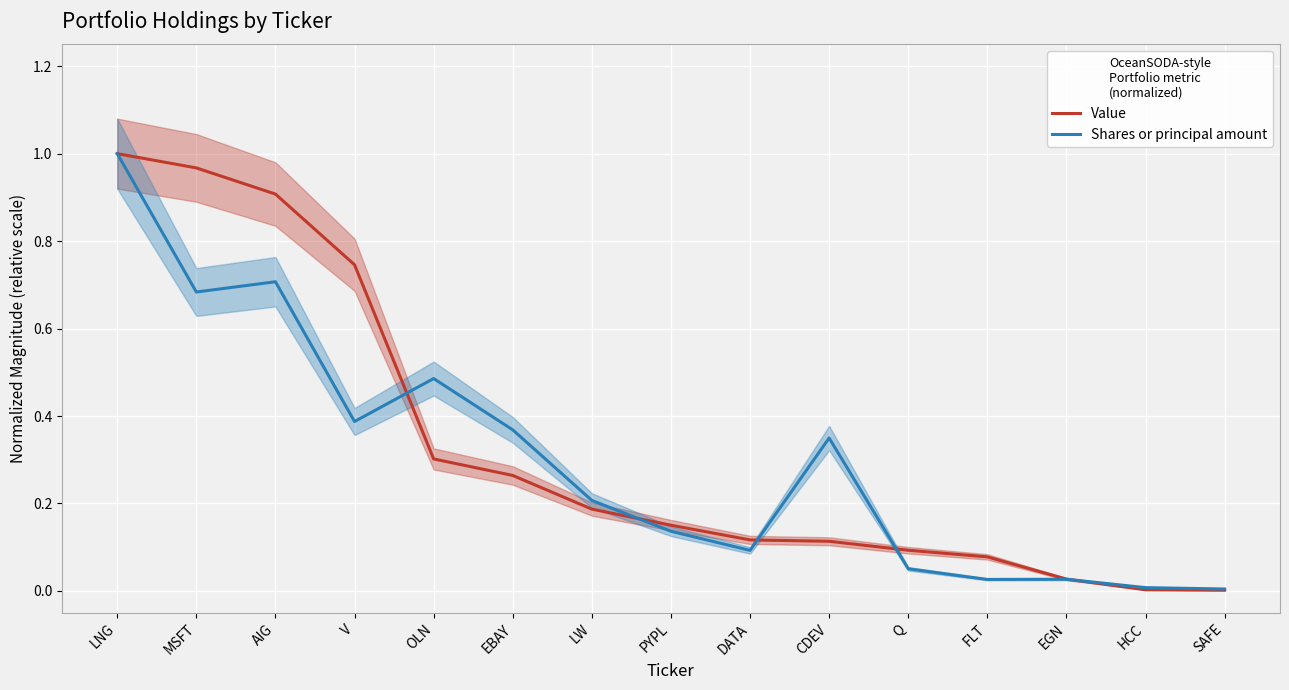

What is the label of the 13th point from the left?

EGN